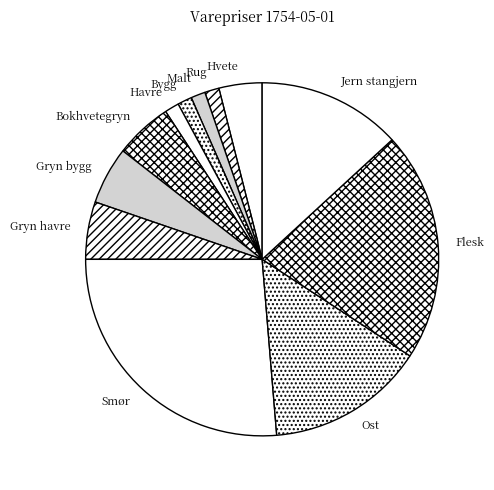

How many slices are in this pie chart?

12